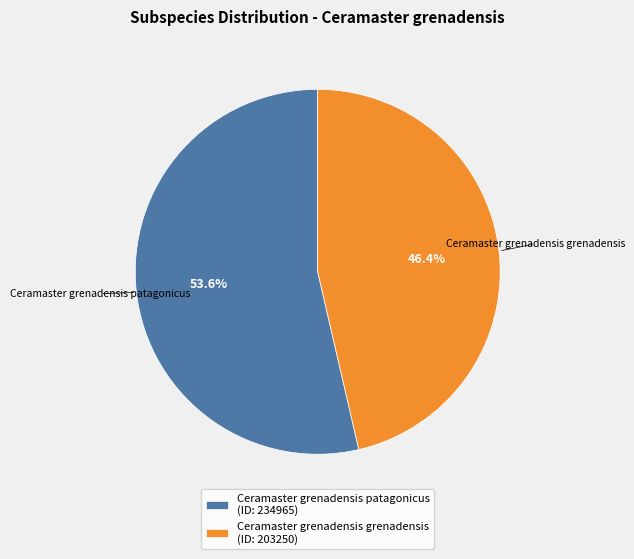

True or false: Ceramaster grenadensis grenadensis accounts for 57% of the total.

False